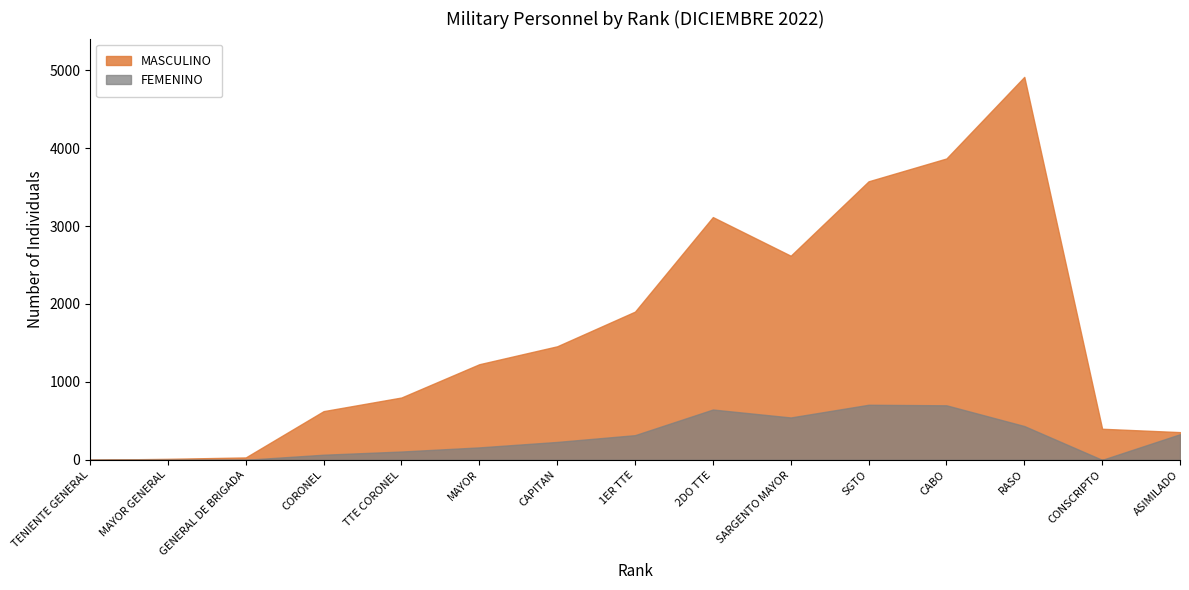

What is the difference between the highest and lowest values at CONSCRIPTO?

399